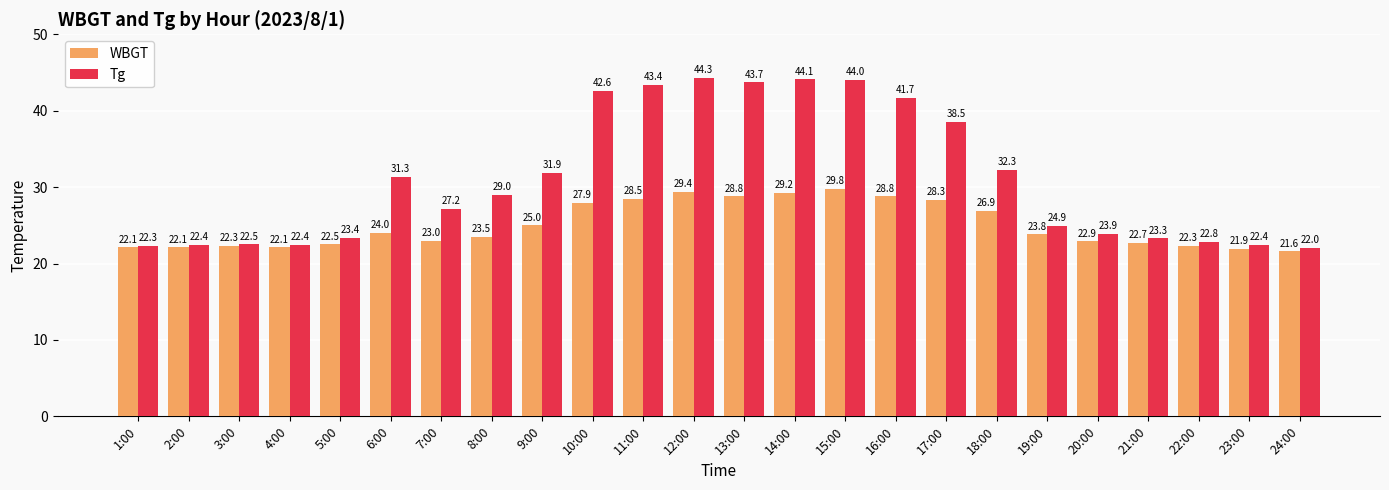

List the series in order of their peak value, lowest first.

WBGT, Tg